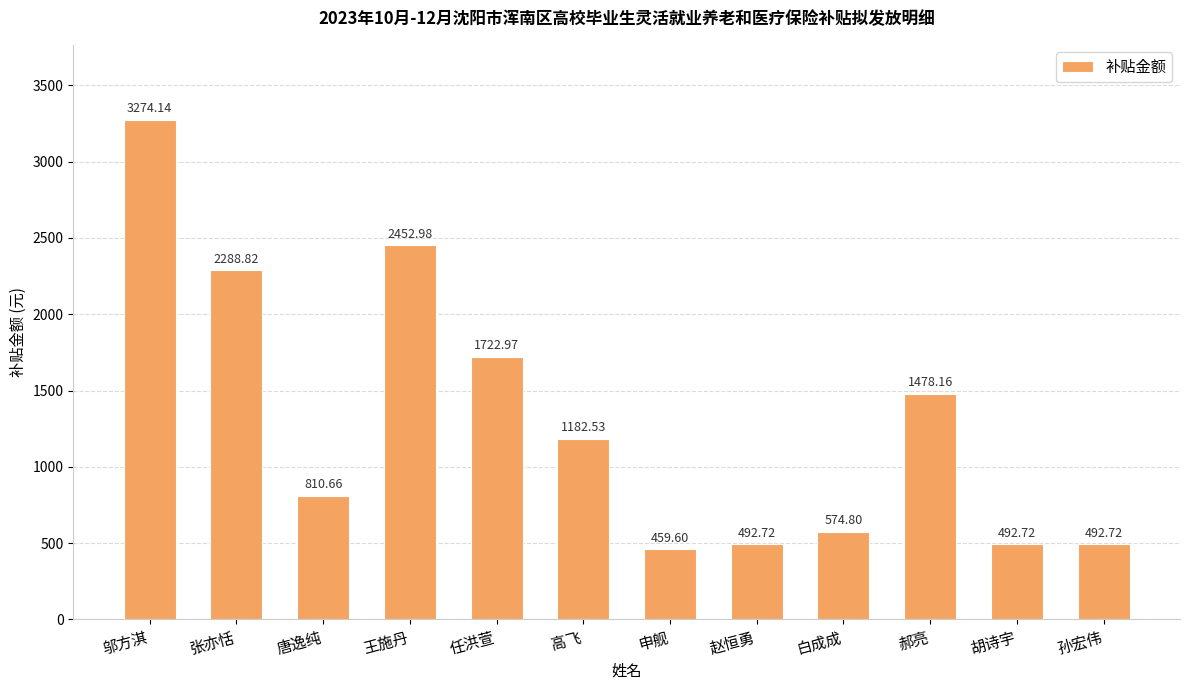

Which label corresponds to the largest value in the chart?

邬方淇